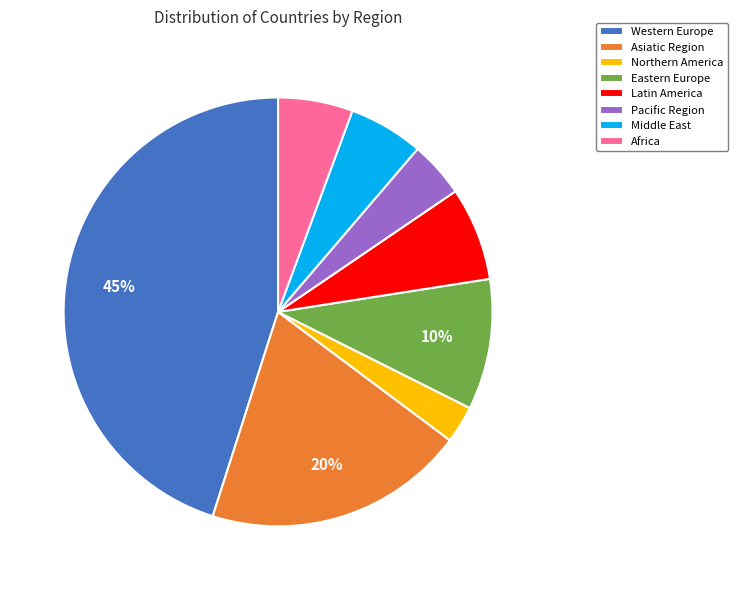

What is the largest slice in the pie chart?

Western Europe